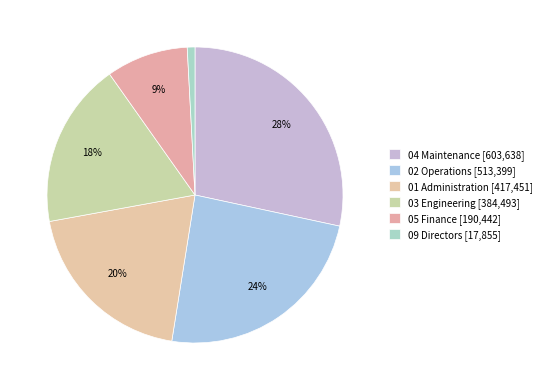

Between 02 Operations and 05 Finance, which is larger?

02 Operations